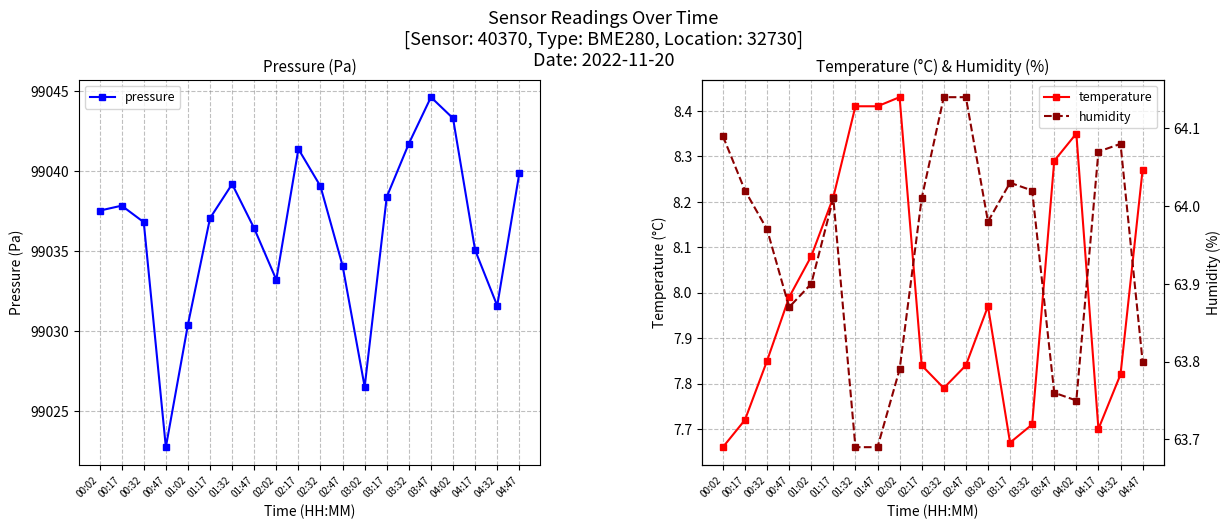

Is the value of pressure at 03:17 greater than the value of temperature at 03:47?

Yes